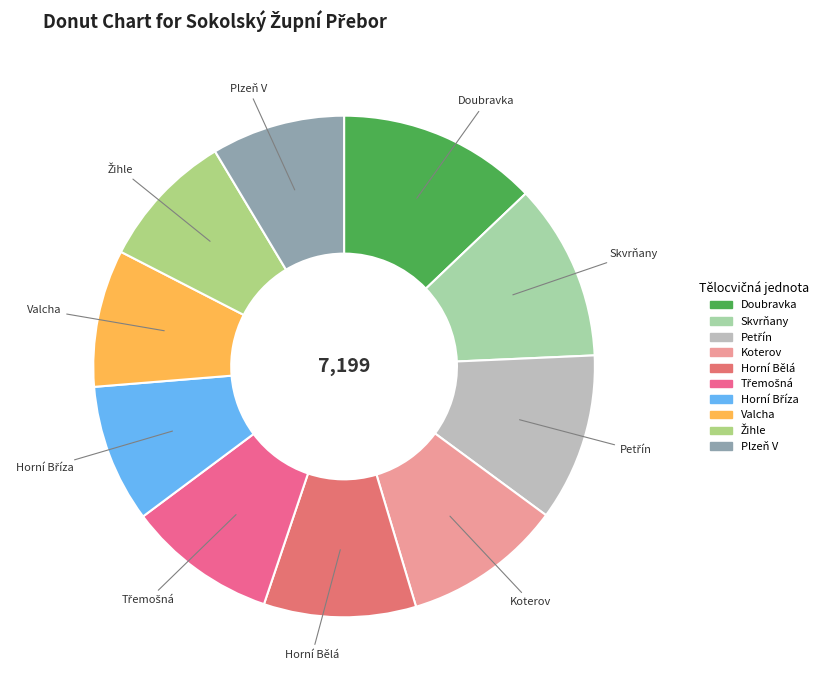

How many slices are in this pie chart?

10